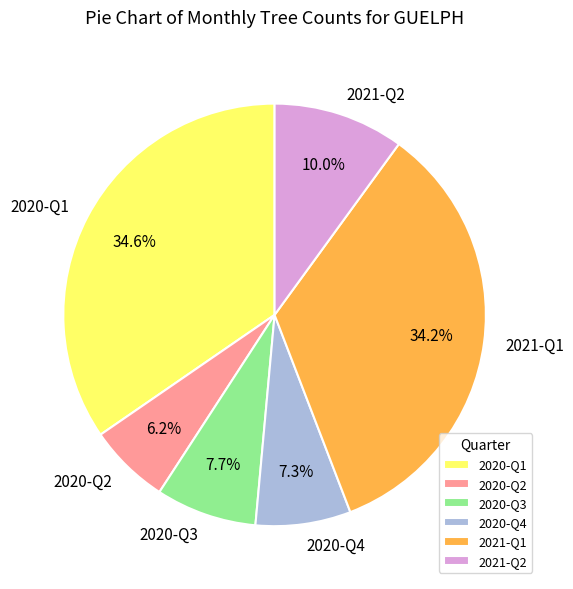

Between 2020-Q2 and 2020-Q4, which is larger?

2020-Q4